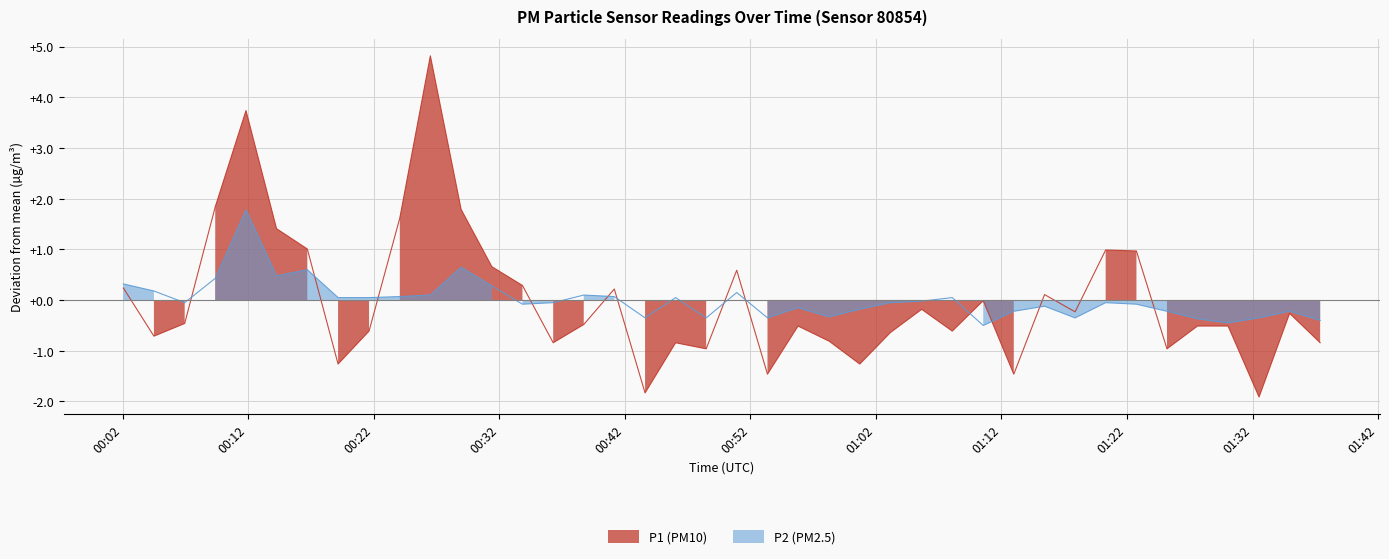

How many lines are shown in the chart?

2